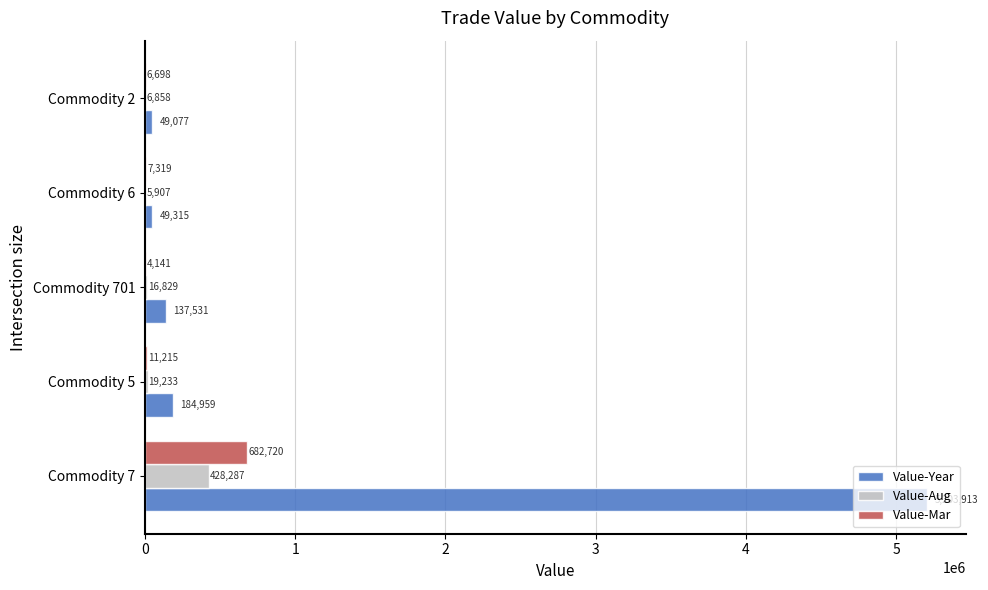

Which series has the widest spread of values?

Value-Year